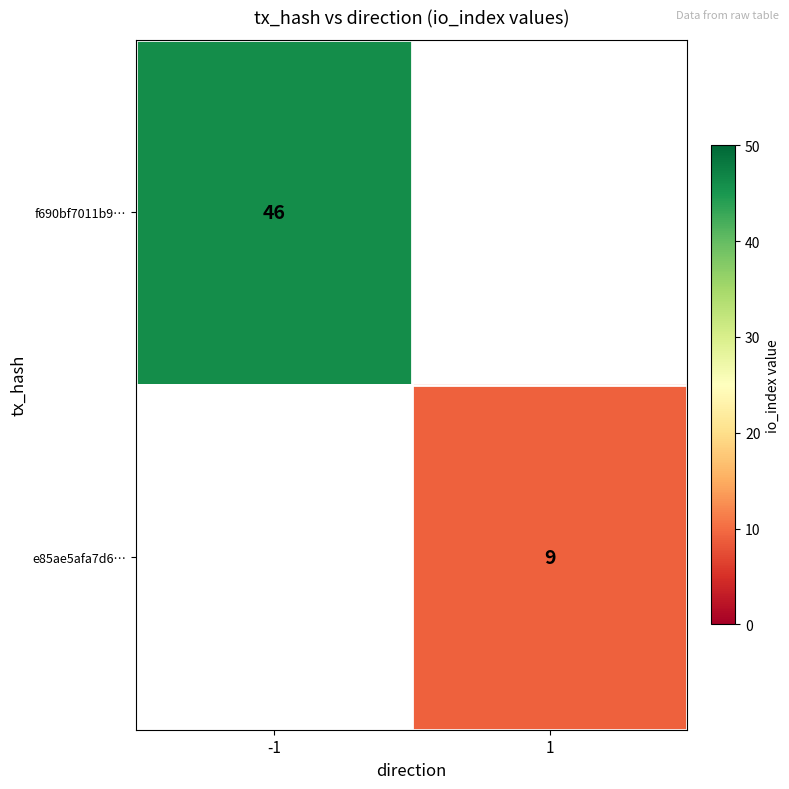

True or false: f690bf7011b9… has a value of 46 at -1.

True